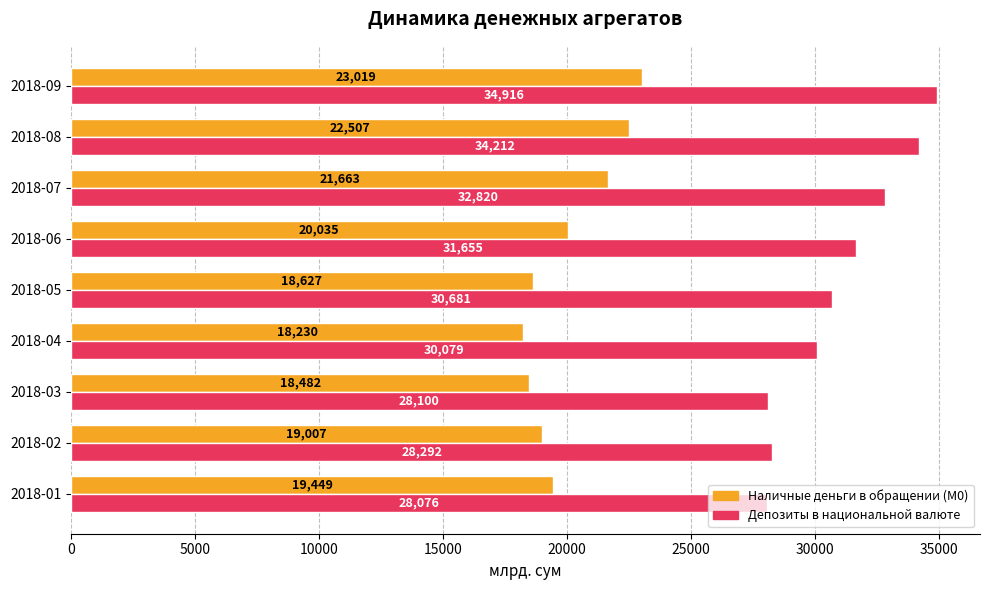

The value of Наличные деньги в обращении (М0) at 2018-02 is 28967.7. True or false?

False